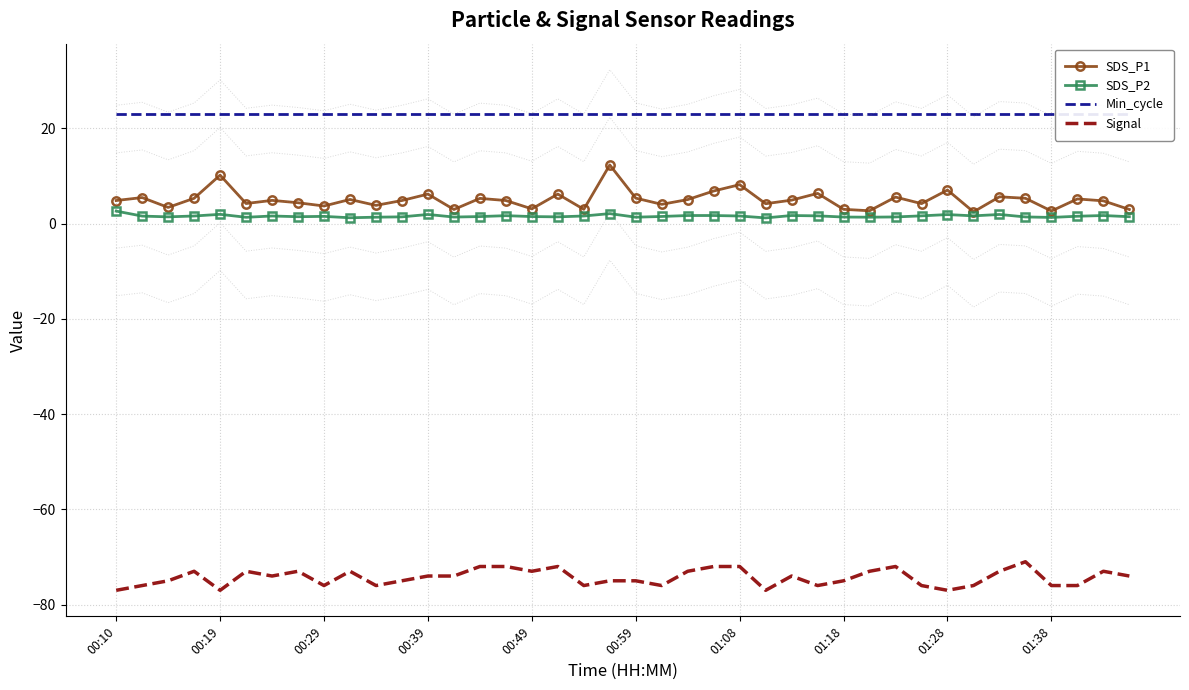

What is the sum of all SDS_P2 values?

63.1